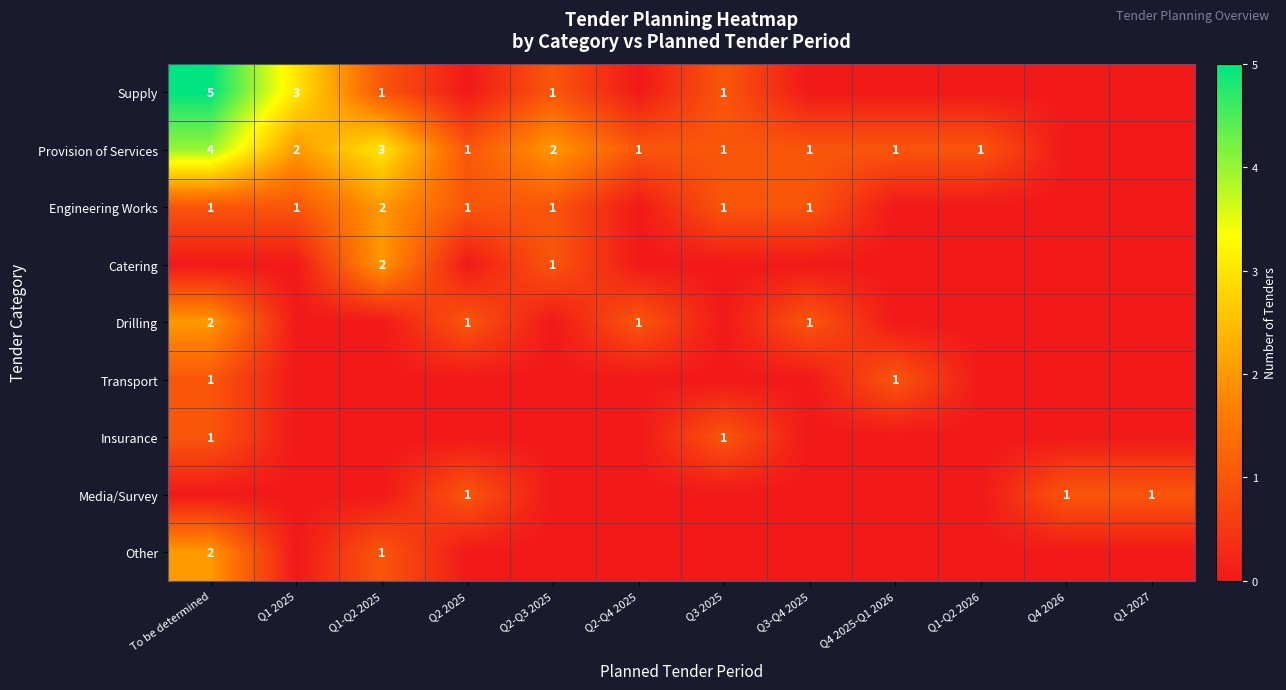

How many categories are shown in the chart?

12